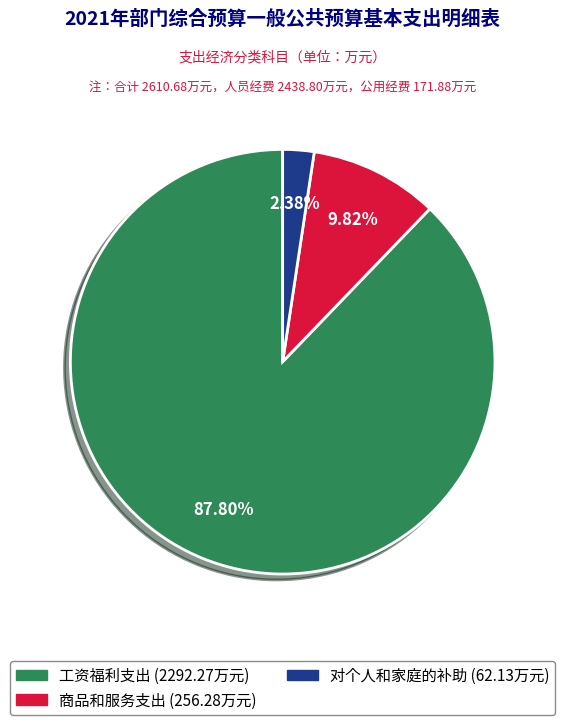

The 商品和服务支出 slice represents 19% of the pie. True or false?

False